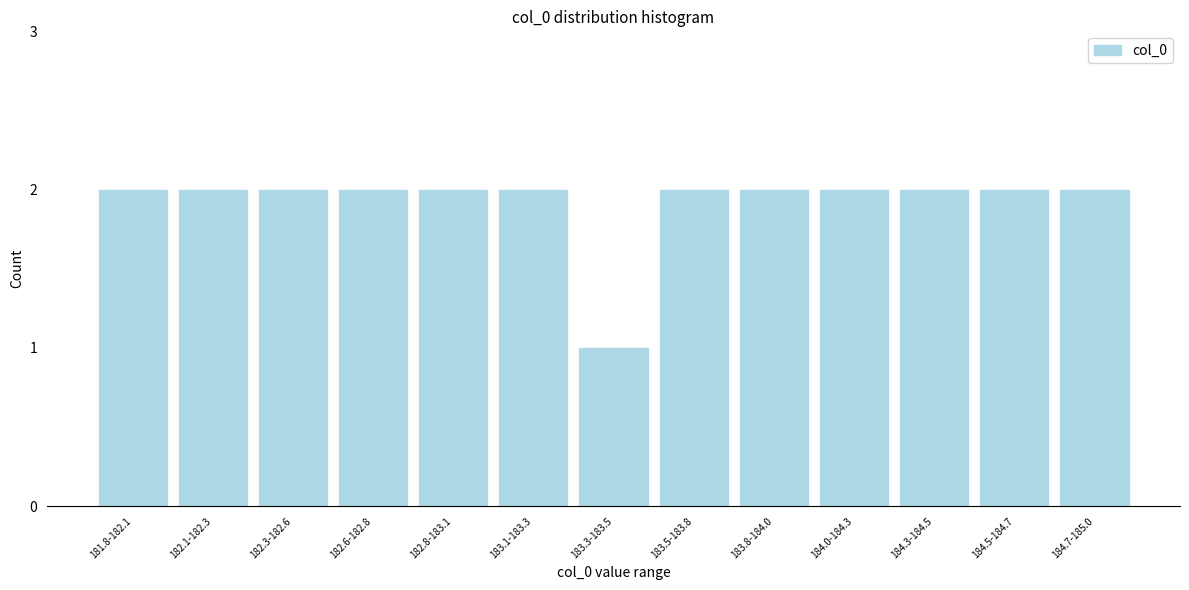

Reading left to right, list all the values displayed in this chart.

2	2	2	2	2	2	1	2	2	2	2	2	2